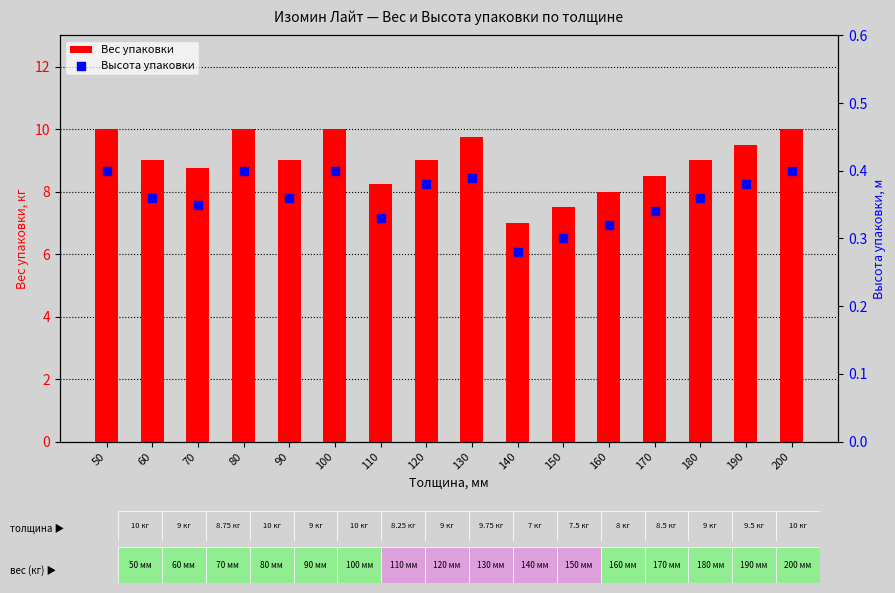

Which series reaches the minimum Y coordinate?

Высота упаковки